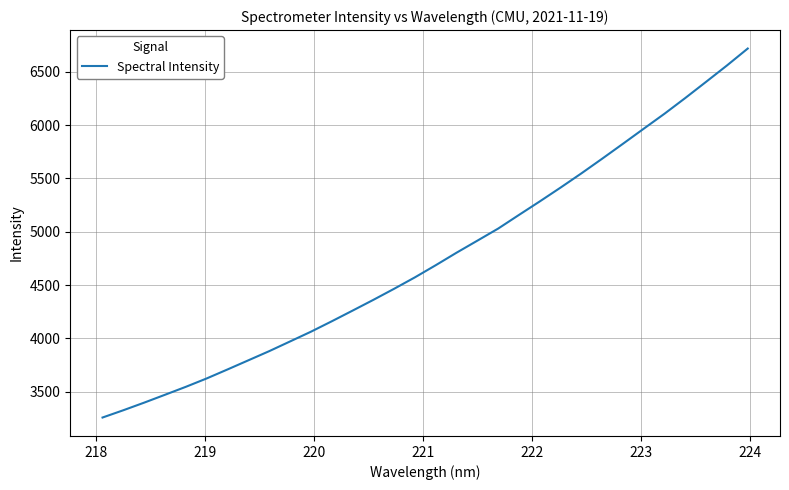

What is the greatest value displayed?

6718.7